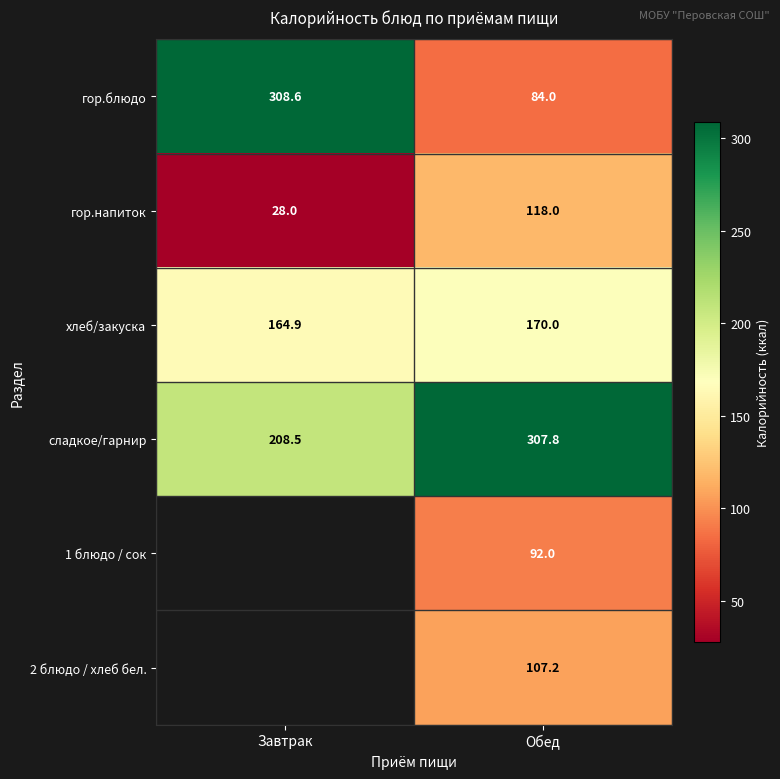

Between Обед and Завтрак, which is larger?

Завтрак